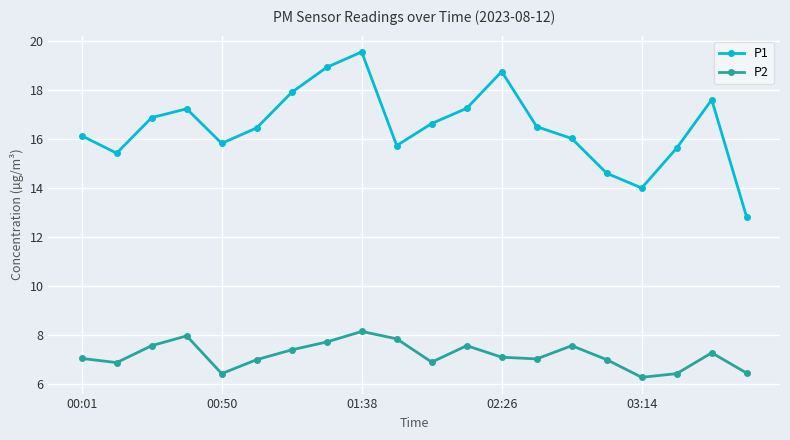

What is the value of the P2 point at the 9th from the left?

8.2